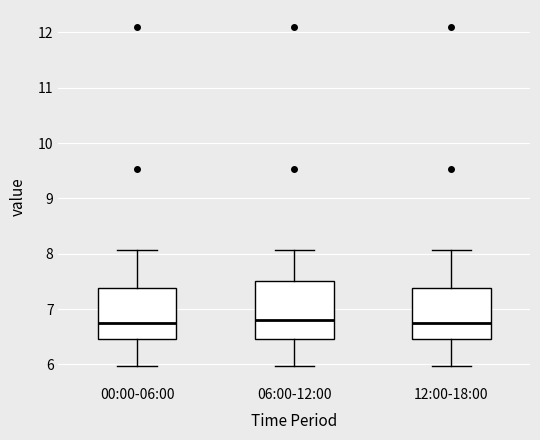

Where does the upper whisker of the box for 12:00-18:00 end on the y-axis? The values are not printed on the chart, so give them approximately, as read against the axis.

8.1